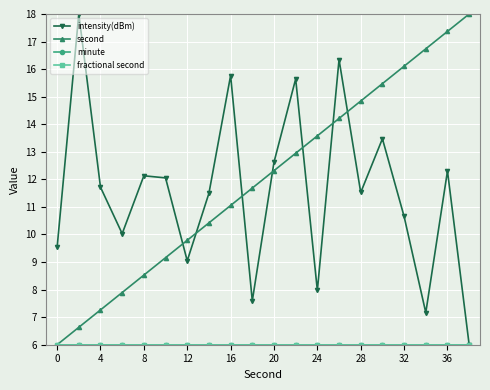

Is this an area chart (filled region under the line)?

No